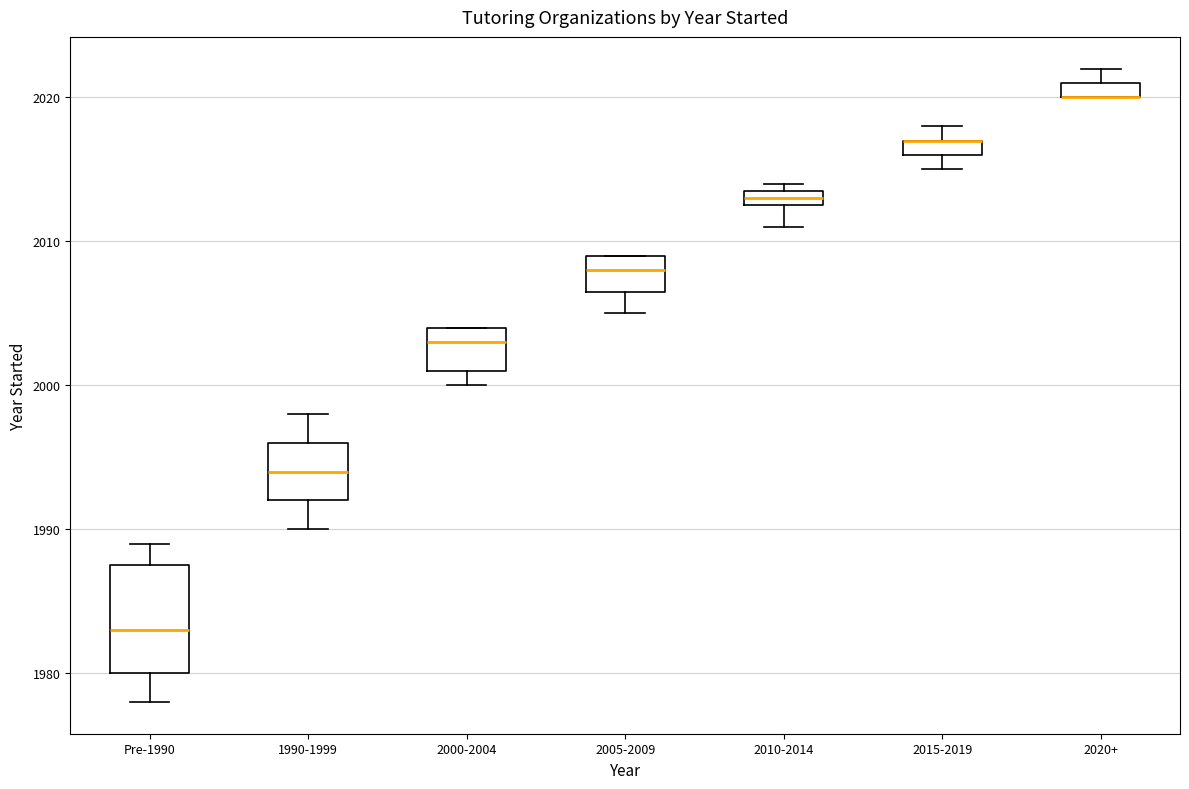

Comparing the boxes themselves (not the whiskers), which one is the tallest?

Pre-1990